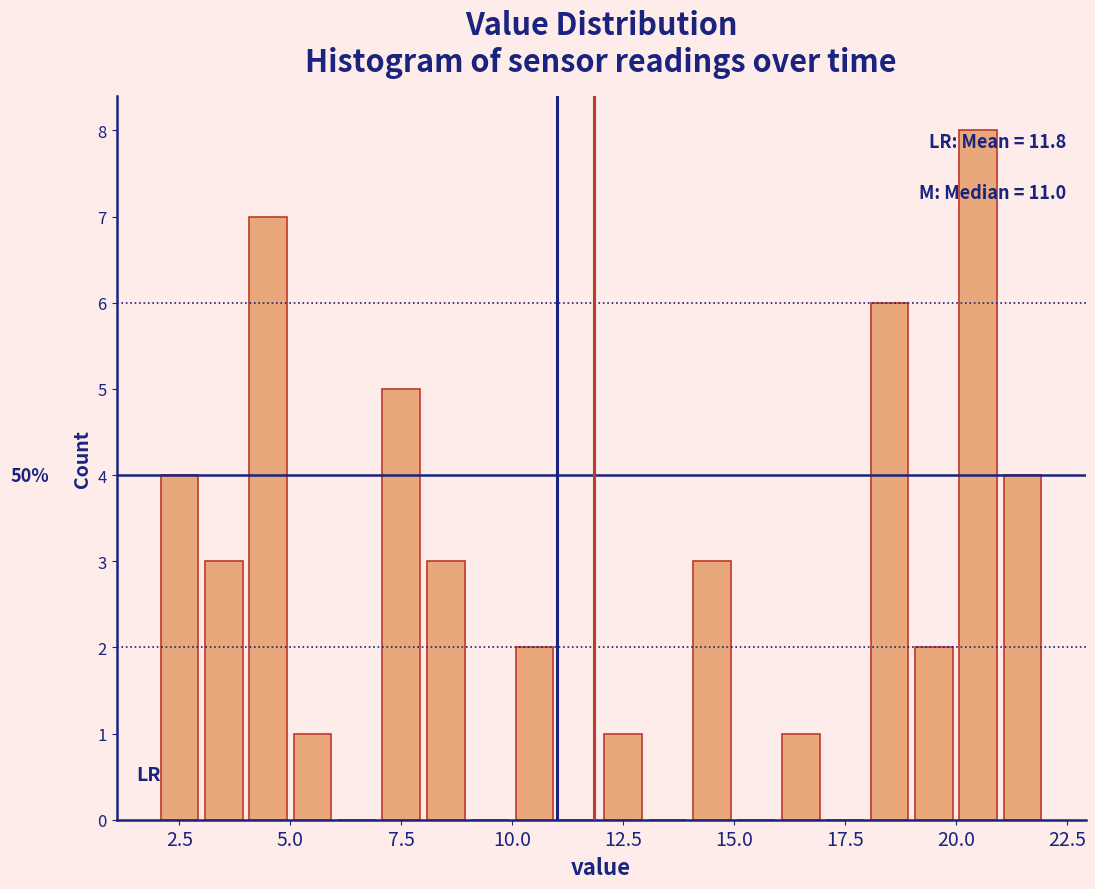

Read against the x-axis, roughly where is the centre of the tallest bar?

20.5